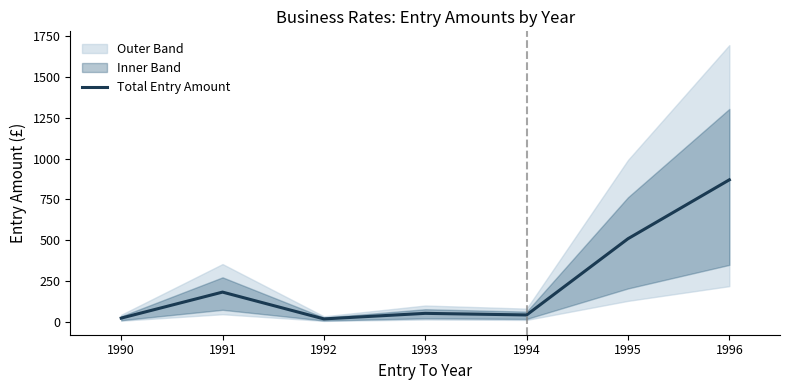

How many lines are shown in the chart?

1